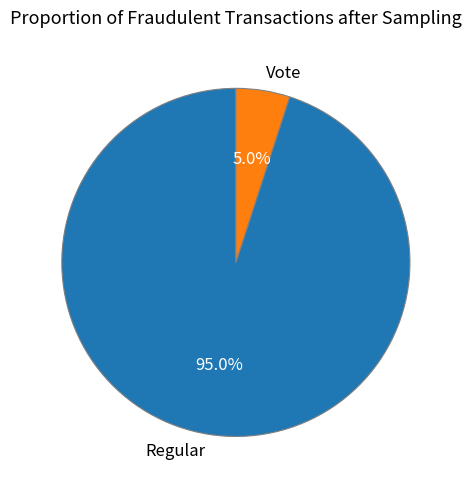

Is there any slice that represents more than half of the pie?

Yes